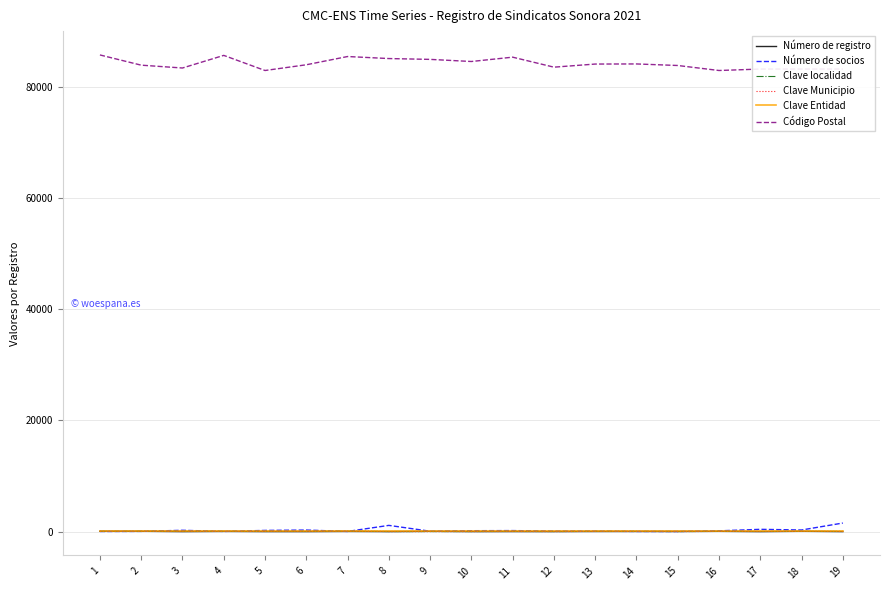

What is the difference between the maximum and minimum values in the Número de socios series?

1518